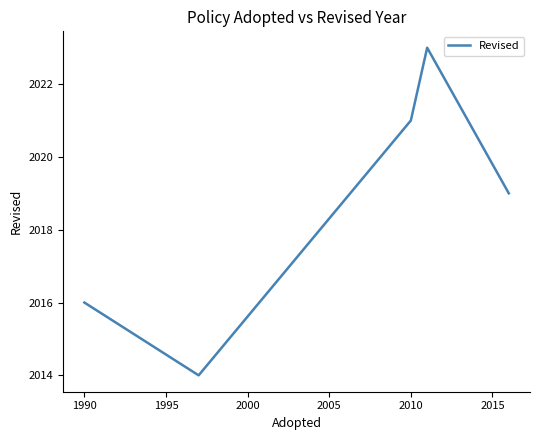

How many interior local peaks (higher than both neighbors) does the data have?

1